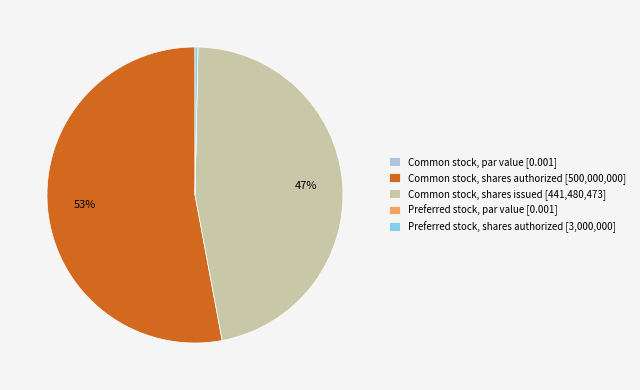

To the nearest percent, what percentage of the pie is Common stock, shares authorized?

53%